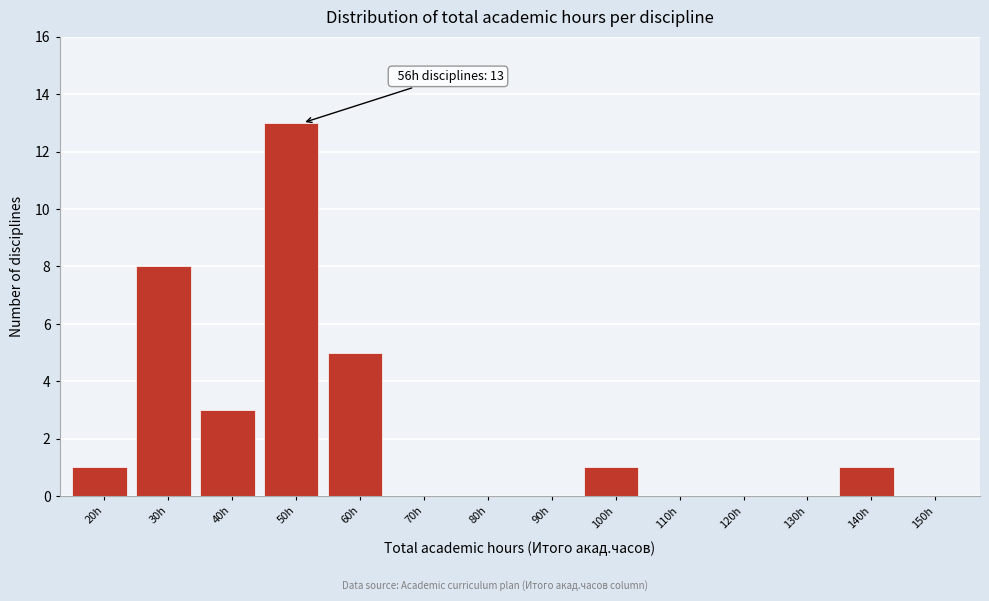

Reading left to right, transcribe all the data shown in this chart.

20h=1	30h=8	40h=3	50h=13	60h=5	70h=0	80h=0	90h=0	100h=1	110h=0	120h=0	130h=0	140h=1	150h=0